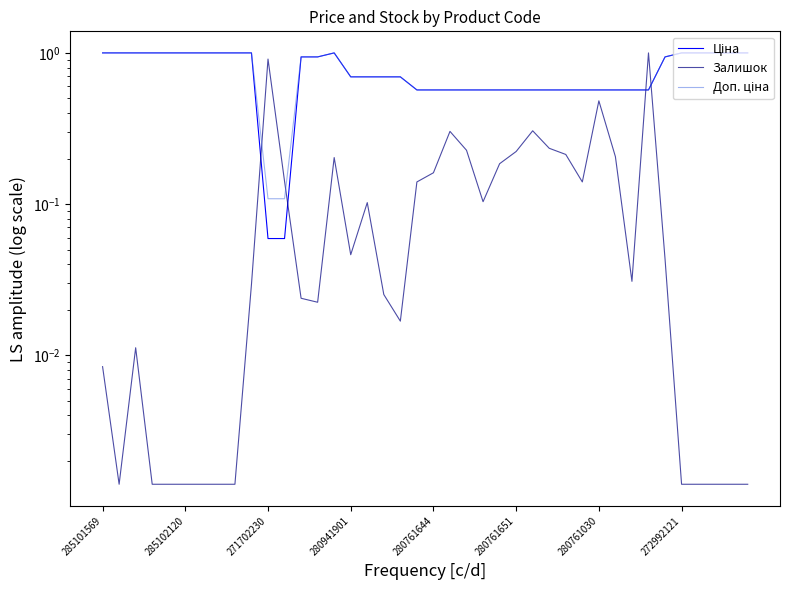

What is the average value of the Ціна series?

0.8